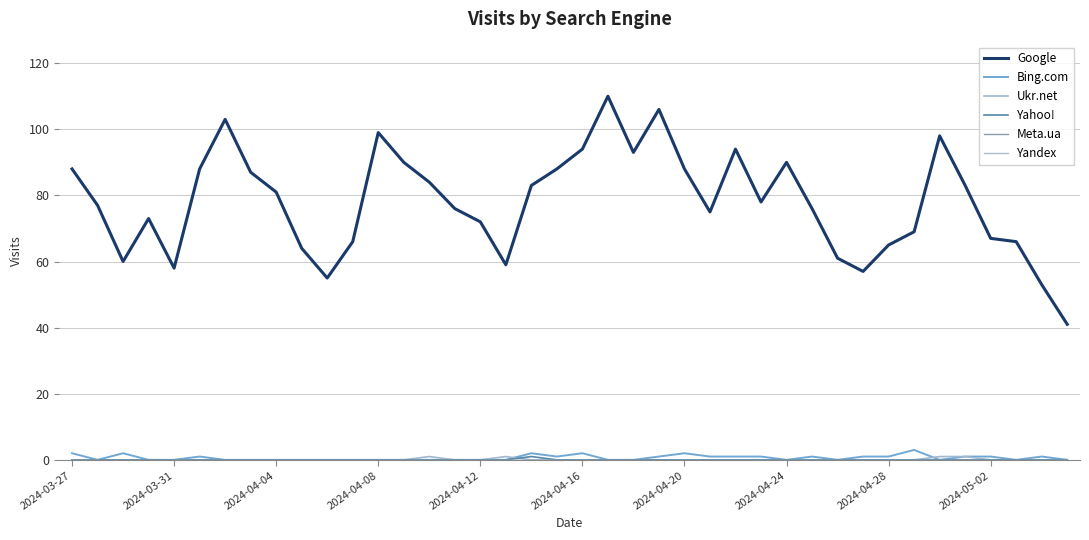

Does the chart display data point markers on the line(s)?

No